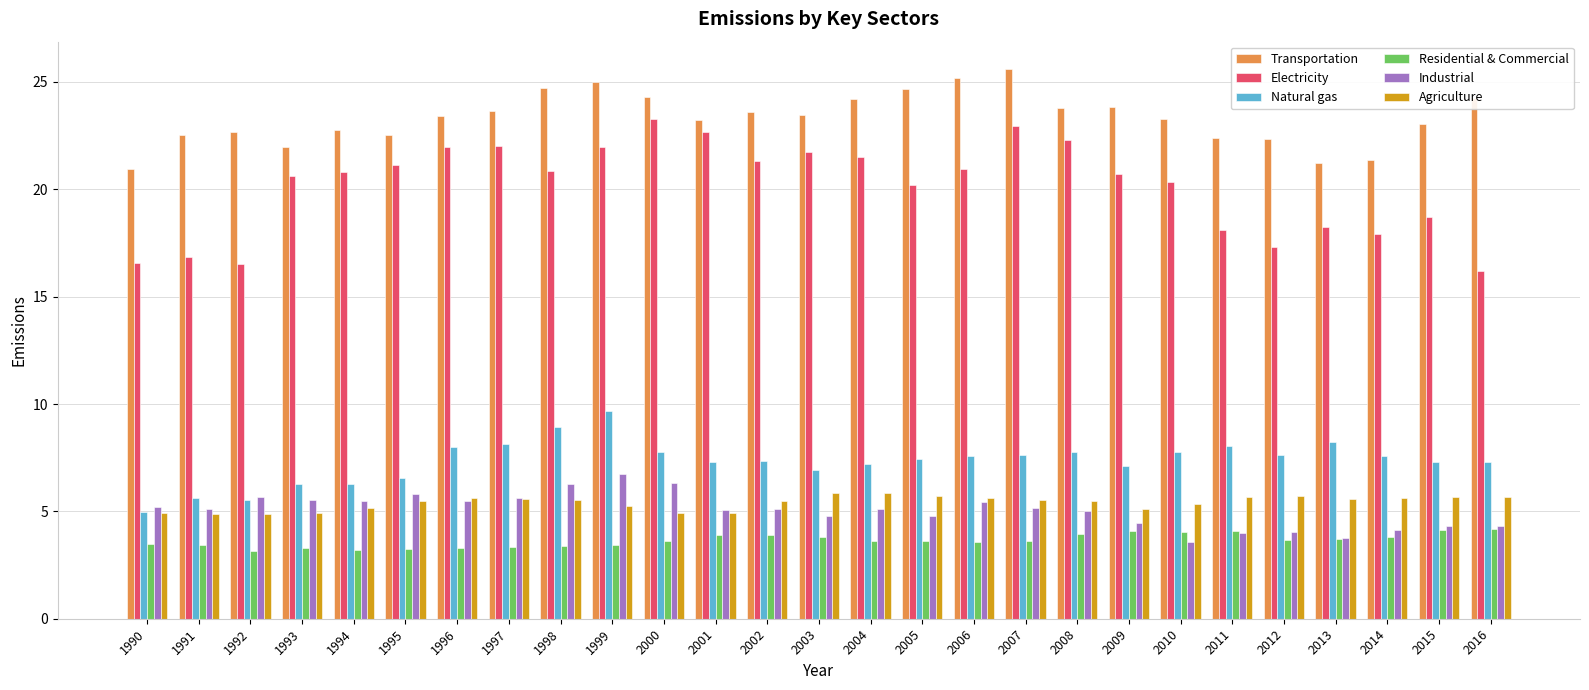

Which series has the largest range (max minus min)?

Electricity